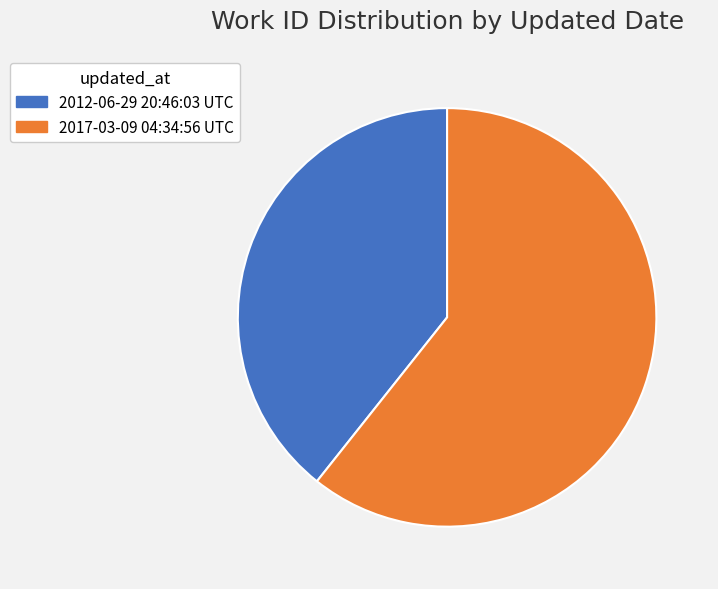

What is the smallest slice in the pie chart?

2012-06-29 20:46:03 UTC